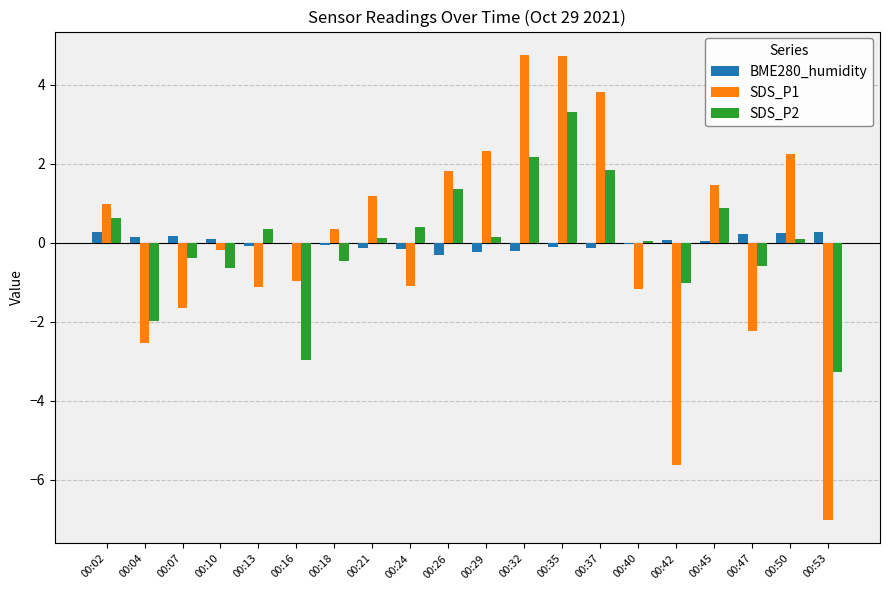

What is the maximum value shown in the chart?

4.8